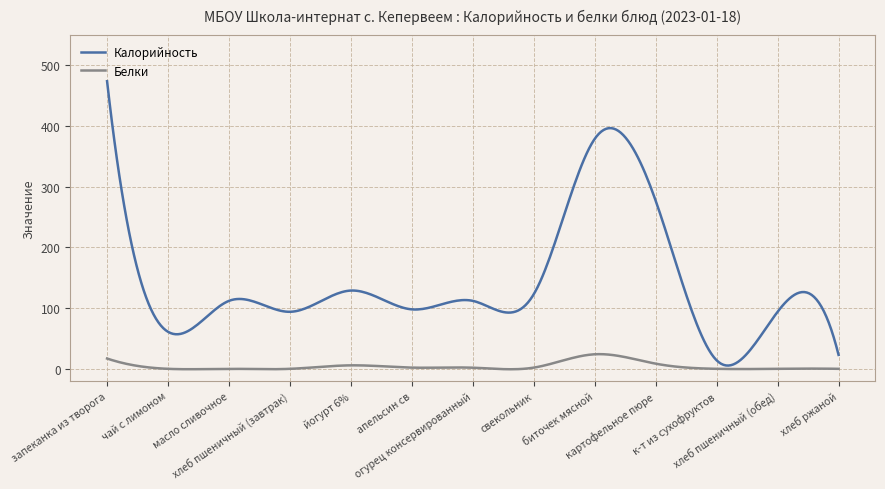

How many lines are shown in the chart?

2